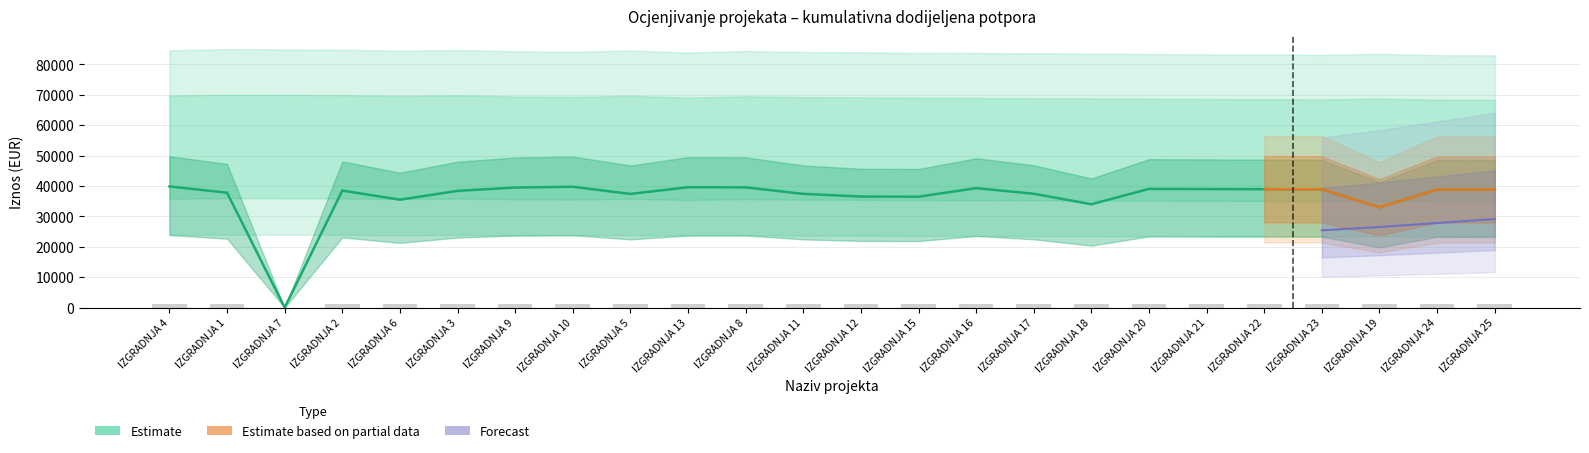

Which label corresponds to the largest value in the chart?

IZGRADNJA 1